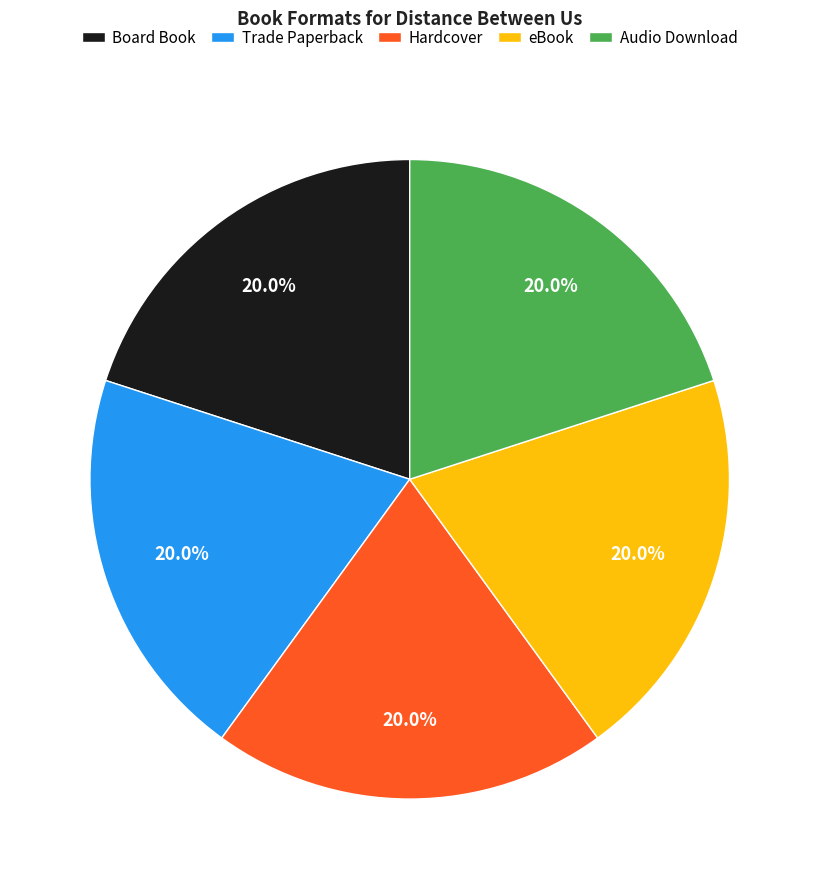

Does Hardcover represent more than half of the total?

No